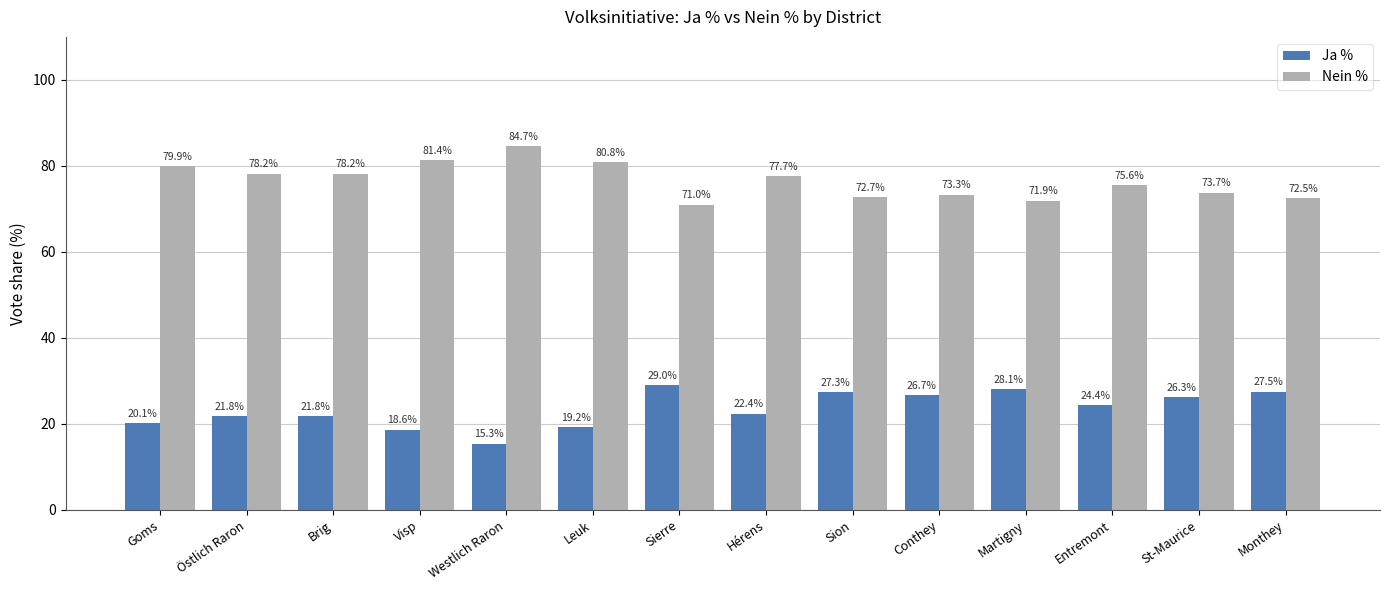

What is the difference between the maximum and minimum values in the Nein % series?

13.7